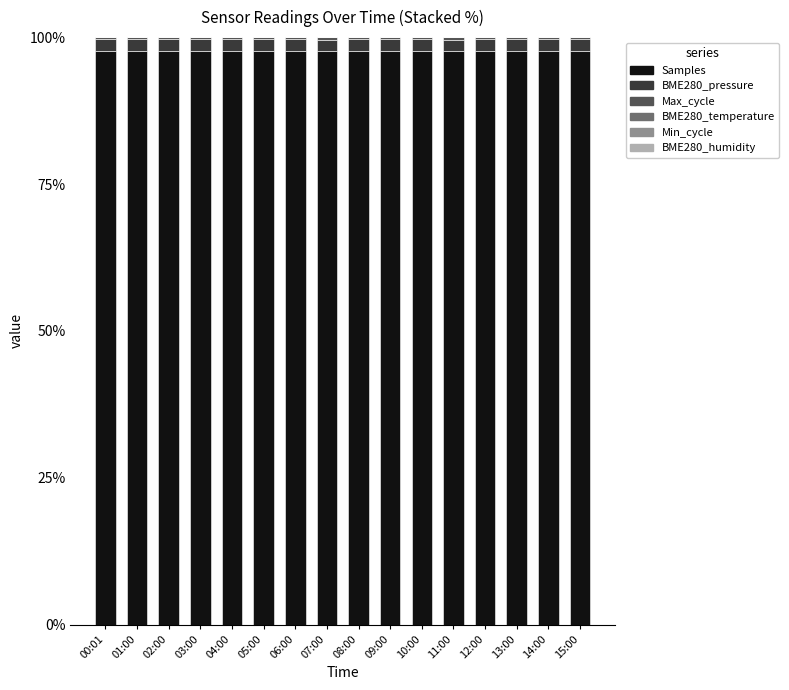

What is the maximum value for Samples?

97.6